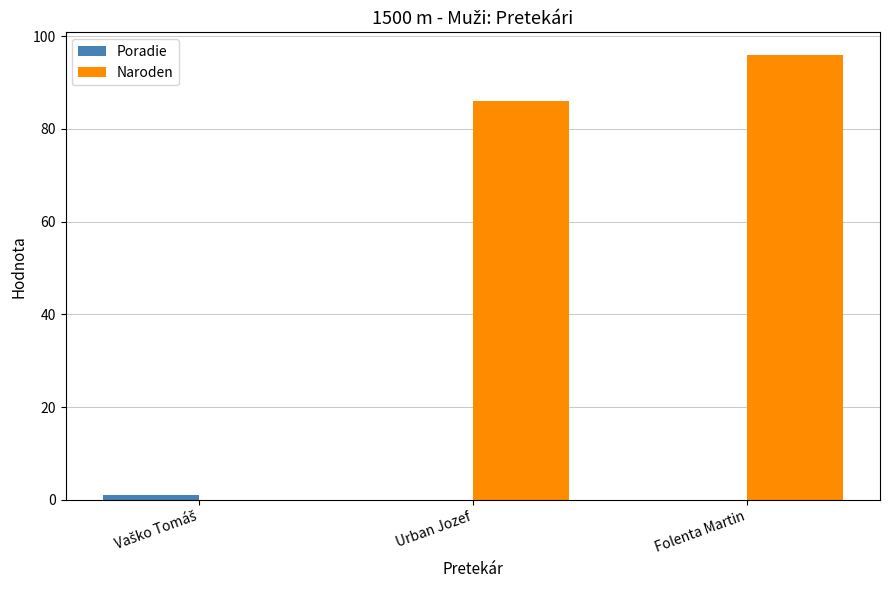

Where is Naroden nearest to the value 48?

Urban Jozef